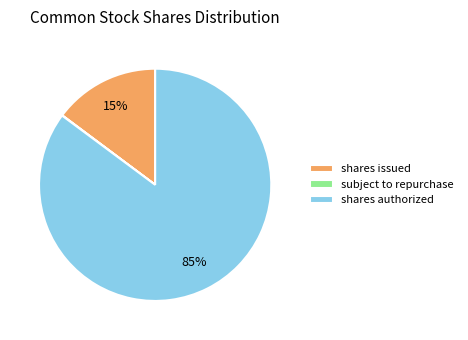

True or false: shares authorized accounts for 97% of the total.

False